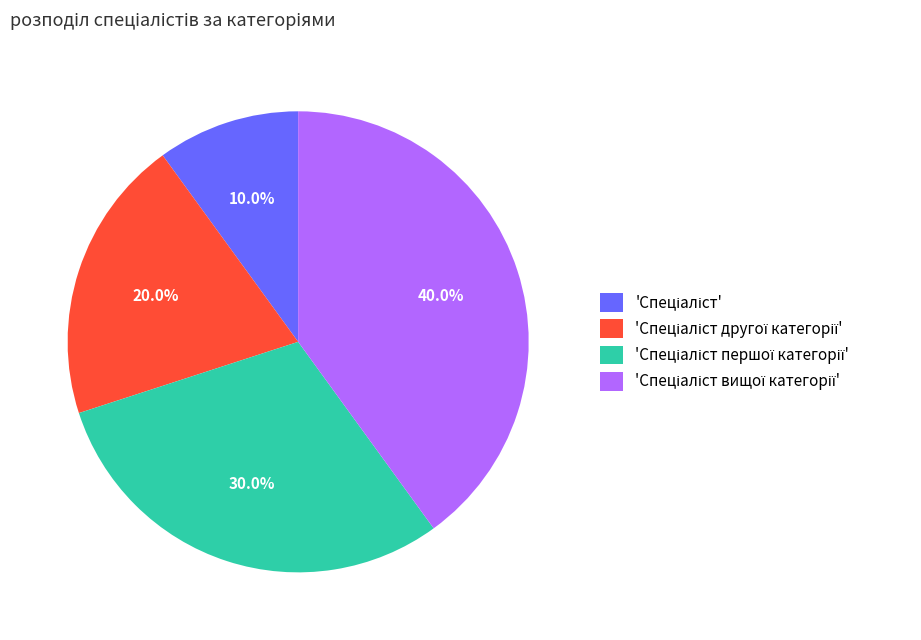

To the nearest percent, what is the average slice percentage?

25%